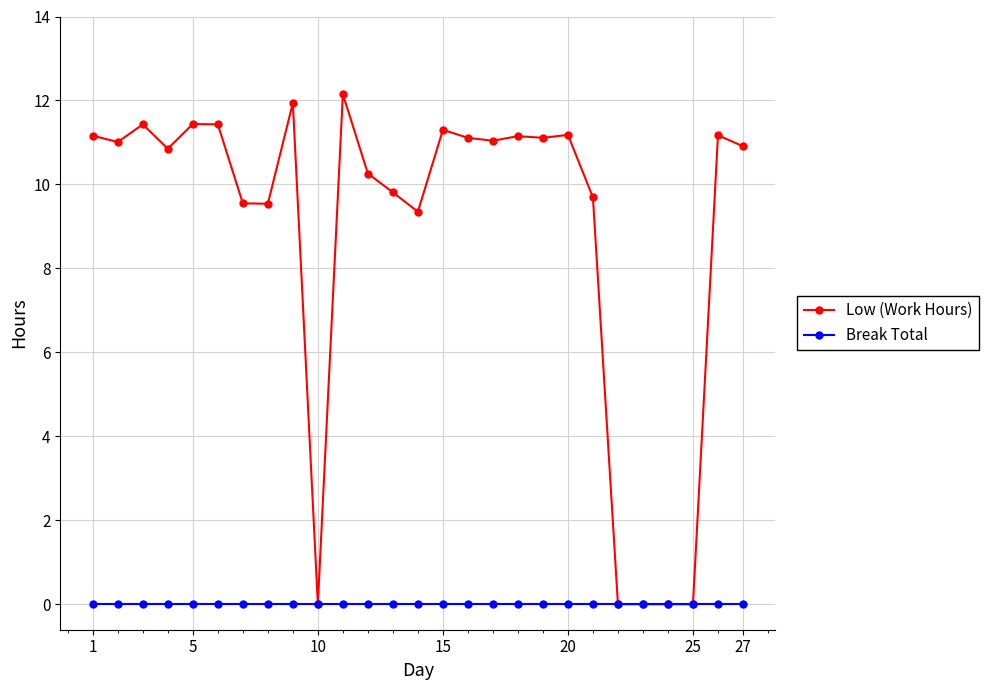

Which series has the largest total across all categories?

Low (Work Hours)